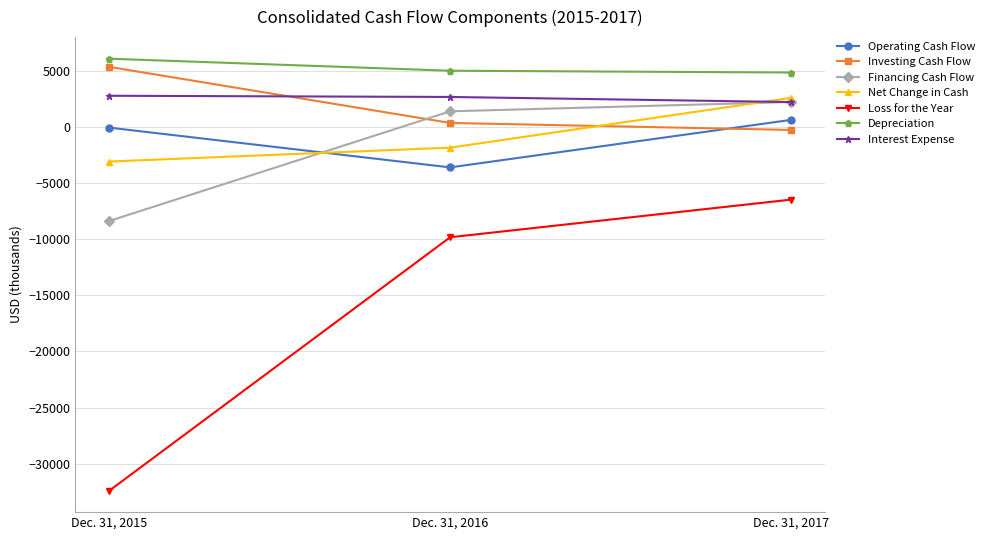

What is the total value across all series at Dec. 31, 2016?

-5819